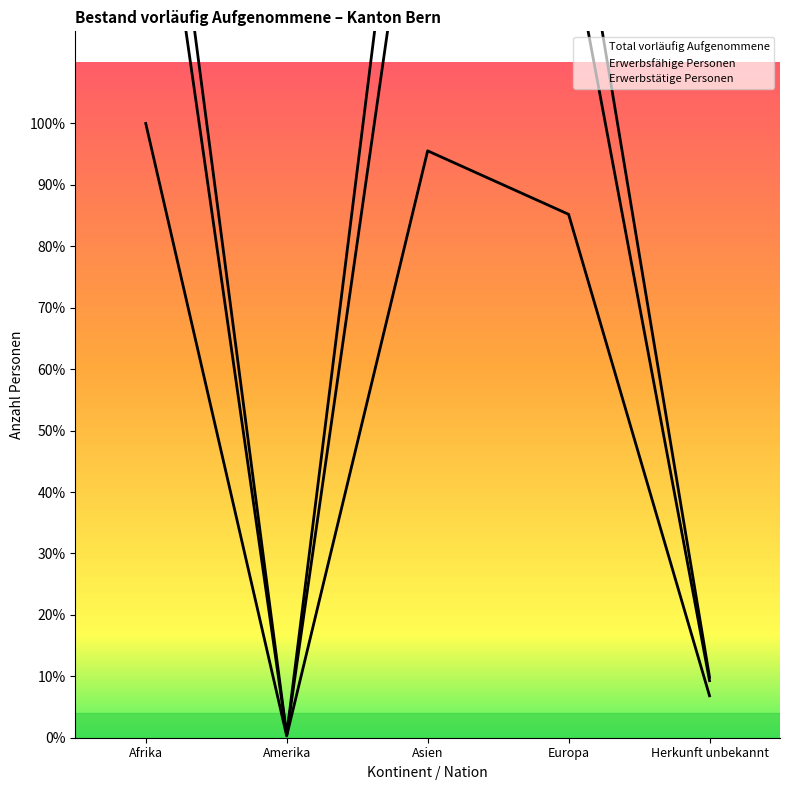

In Total vorläufig Aufgenommene, how many points are lower than both neighbors (excluding endpoints)?

1